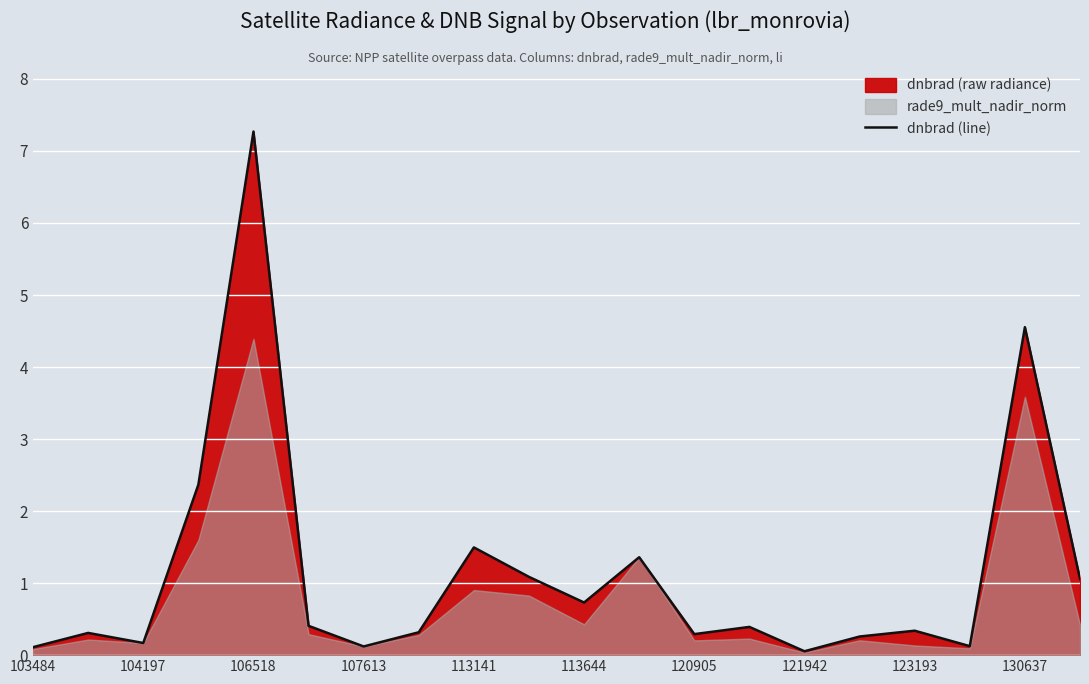

What is the value of the 17th point from the left?

0.3